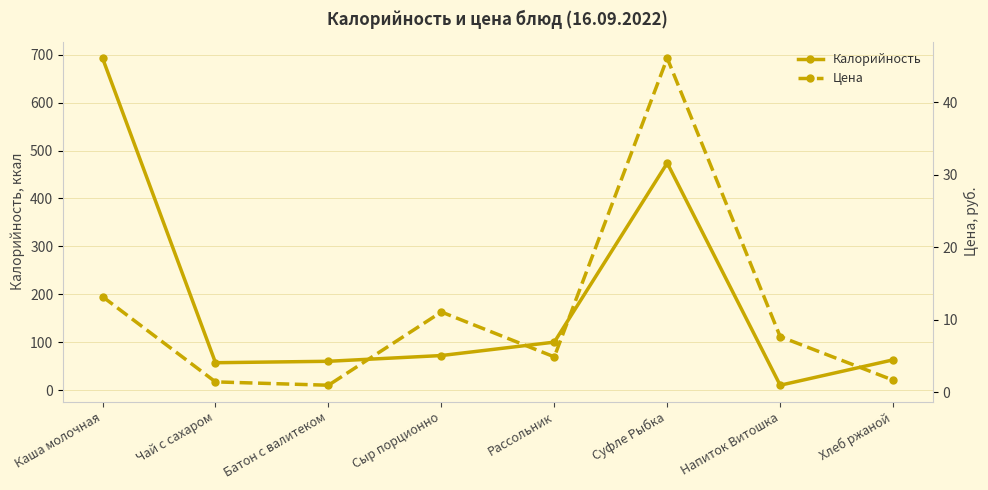

Rank the series by their maximum value, from highest to lowest.

Калорийность, Цена